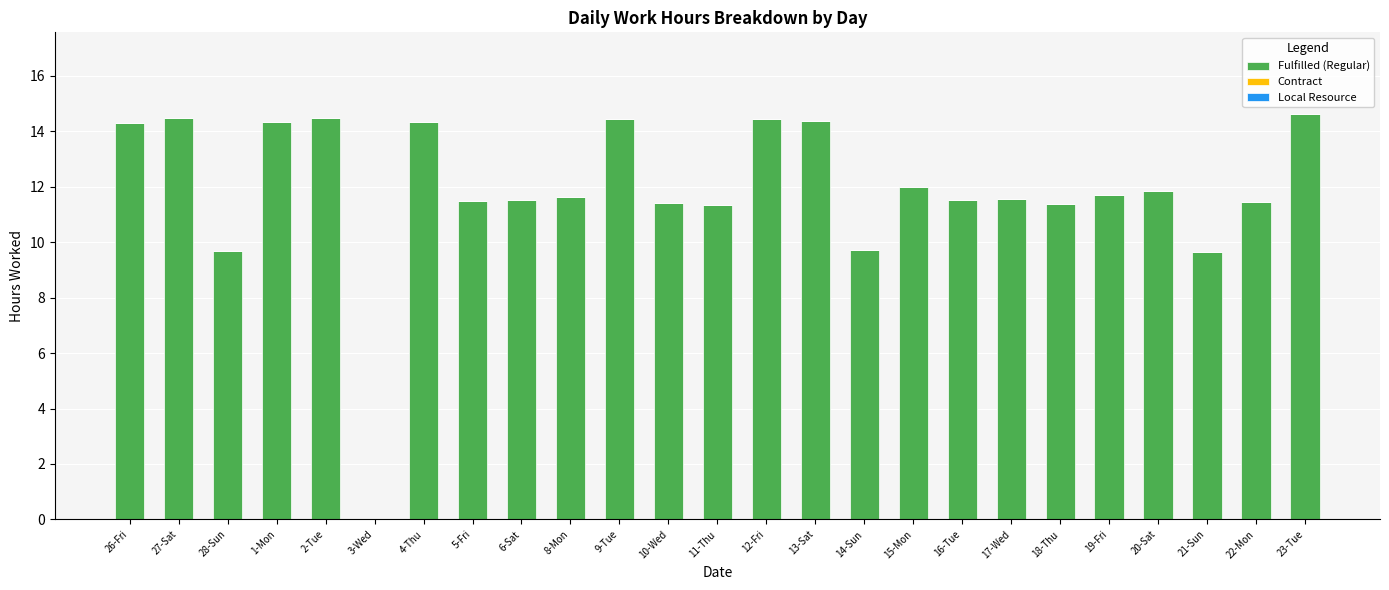

Approximately how many times larger is the value at 14-Sun compared to 27-Sat?

0.7